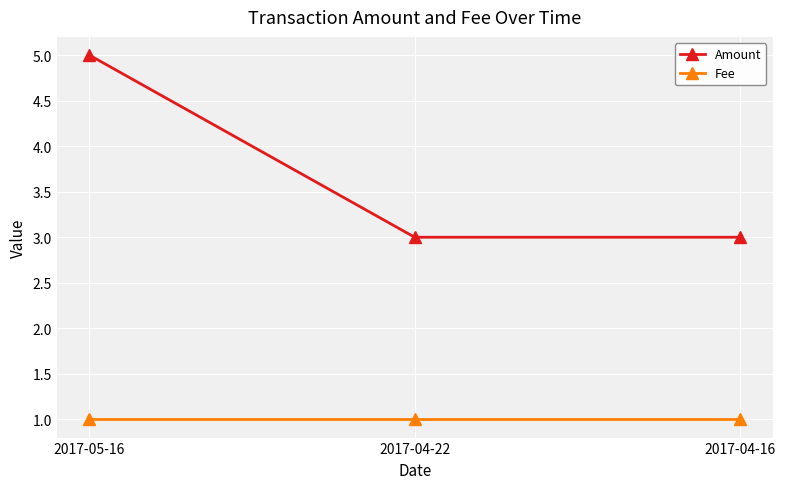

What is the lowest value of the Amount series?

3